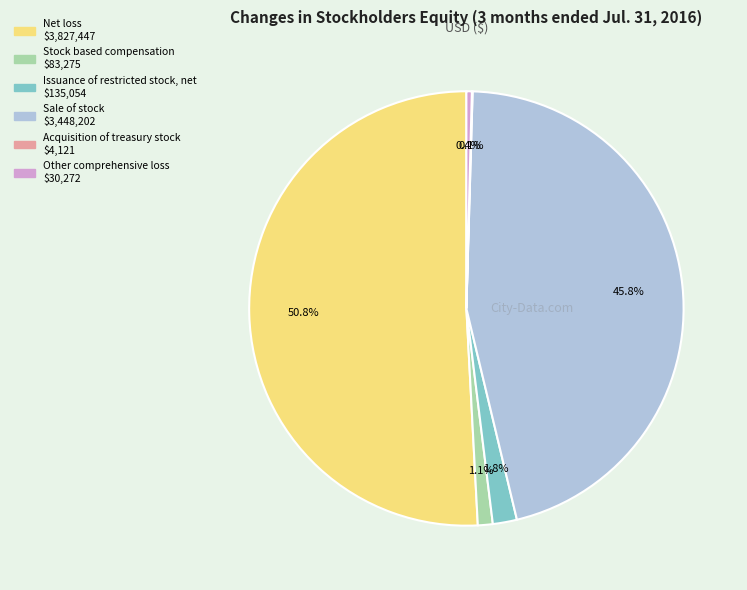

Is Stock based compensation the majority of the pie?

No